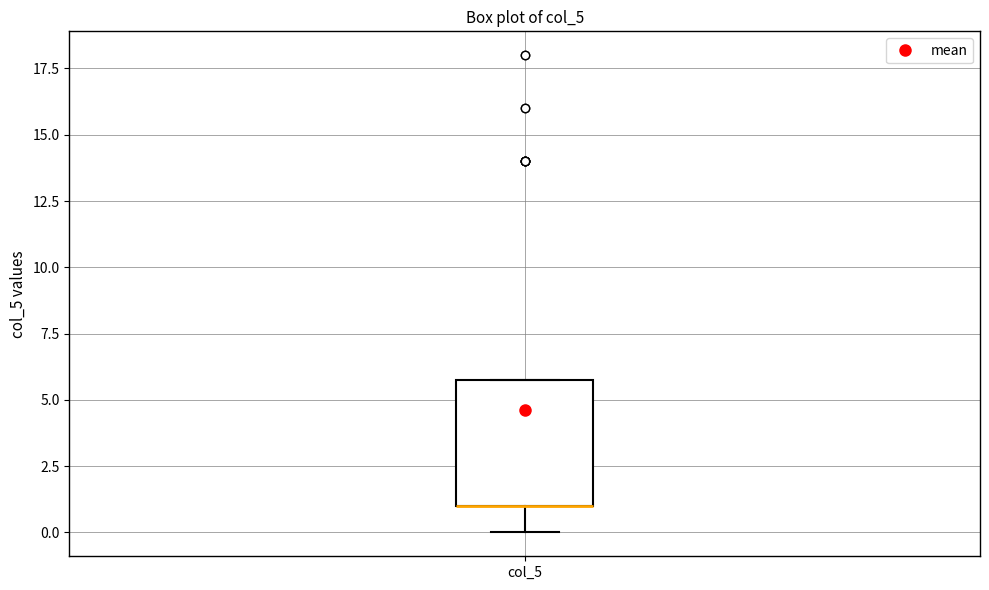

Transcribe this box plot: give where the median line is, the range the box spans, and where the two whiskers end, as read against the y-axis. The values are not printed on the chart, so give them approximately, as read against the axis.

median 1 (drawn on the box's lower edge), box 1 to 6, whiskers 0 to 6